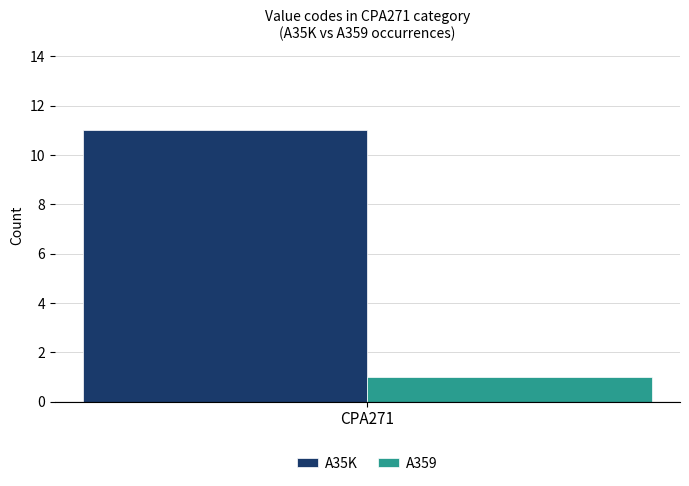

What is the greatest value displayed?

11